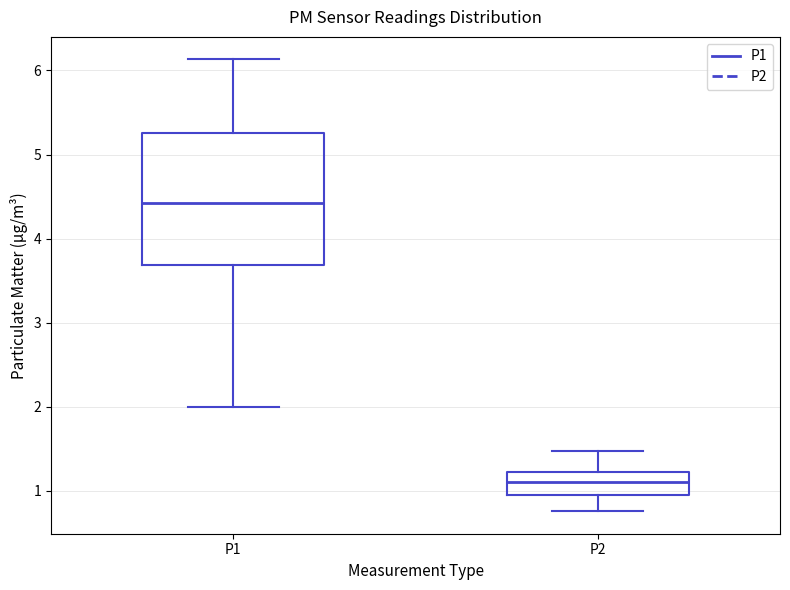

Reading left to right, transcribe this box plot: for each box, give where its median line is, the range the box spans, and where its two whiskers end, as read against the y-axis. The values are not printed on the chart, so give them approximately, as read against the axis.

P1: median 4.4, box 3.7 to 5.3, whiskers 2.0 to 6.1
P2: median 1.1, box 1.0 to 1.2, whiskers 0.8 to 1.5